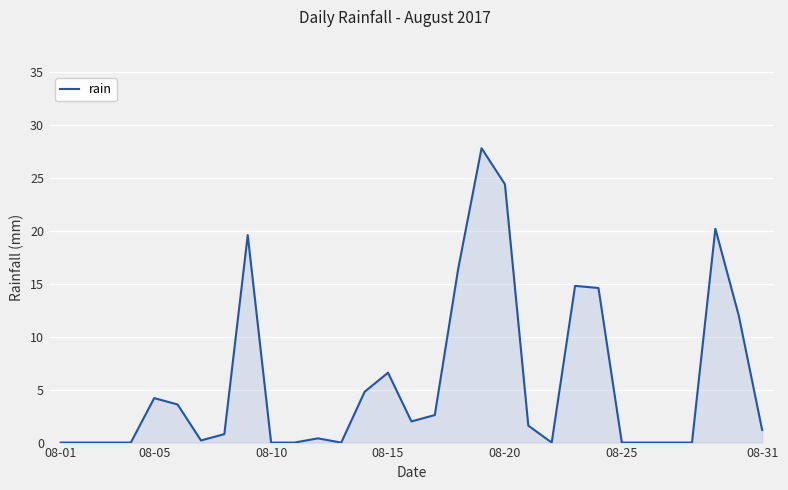

What is the maximum value shown in the chart?

27.8